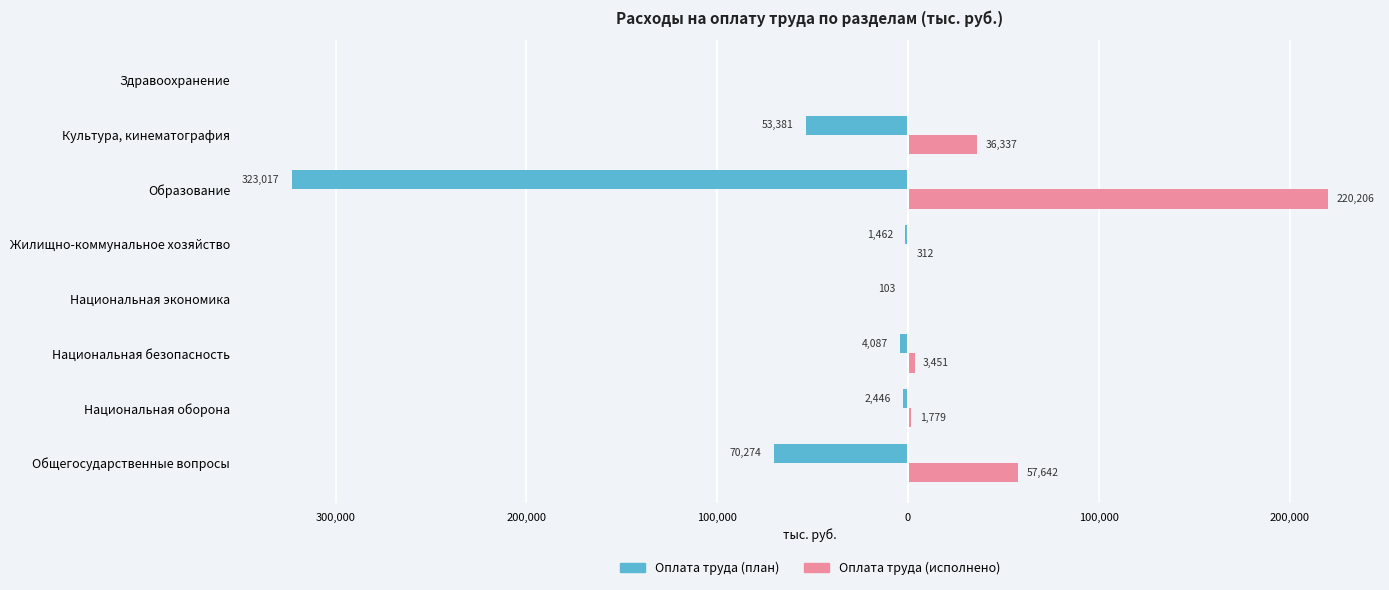

What are all the series names shown in the legend?

Оплата труда (план), Оплата труда (исполнено)